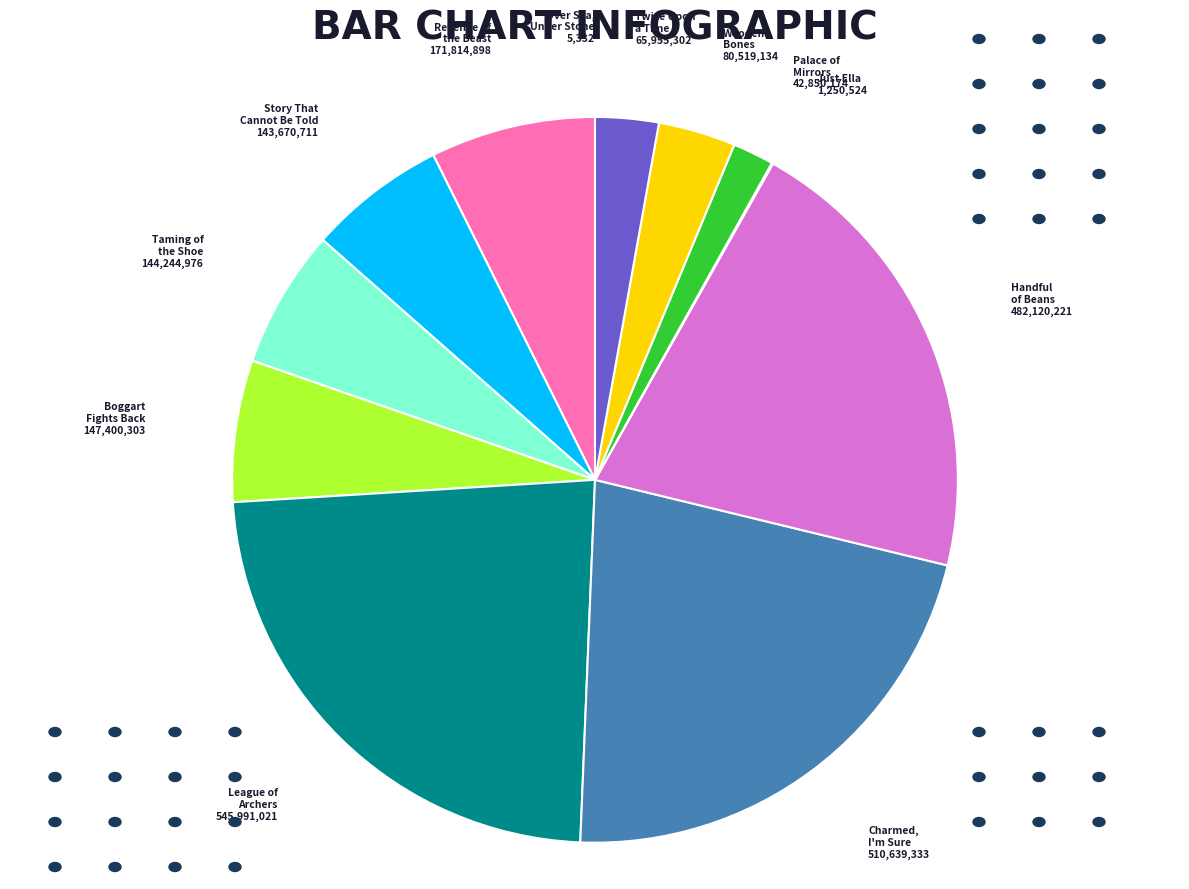

Between Handful of Beans and Charmed, I'm Sure, which is larger?

Charmed, I'm Sure